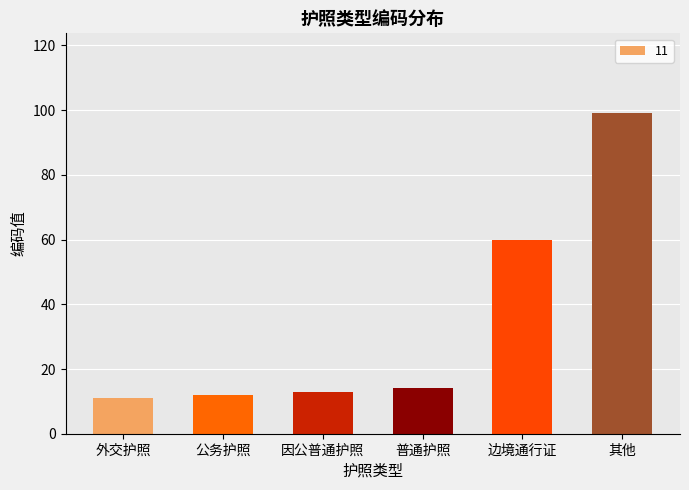

At which label is the value closest to 55?

边境通行证